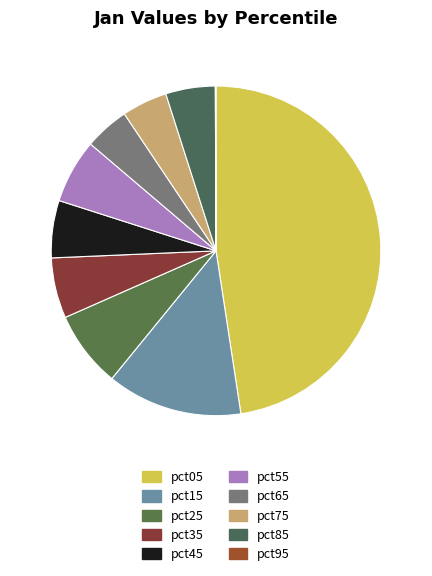

How many slices are in this pie chart?

10